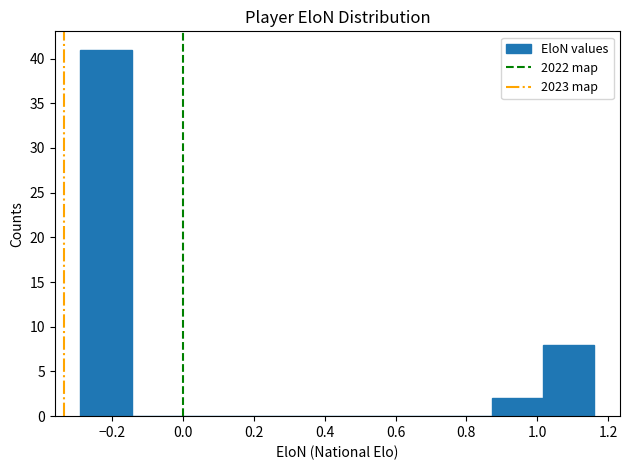

Reading left to right, list every bar in this chart as the range it spans on the x-axis followed by its height. Neither the bar edges nor the heights are printed on the chart, so give them approximately, as read against the axes.

-0.28 to -0.14: 41
-0.14 to 0.00: 0
0.00 to 0.14: 0
0.14 to 0.30: 0
0.30 to 0.44: 0
0.44 to 0.58: 0
0.58 to 0.72: 0
0.72 to 0.88: 0
0.88 to 1.02: 2
1.02 to 1.16: 8